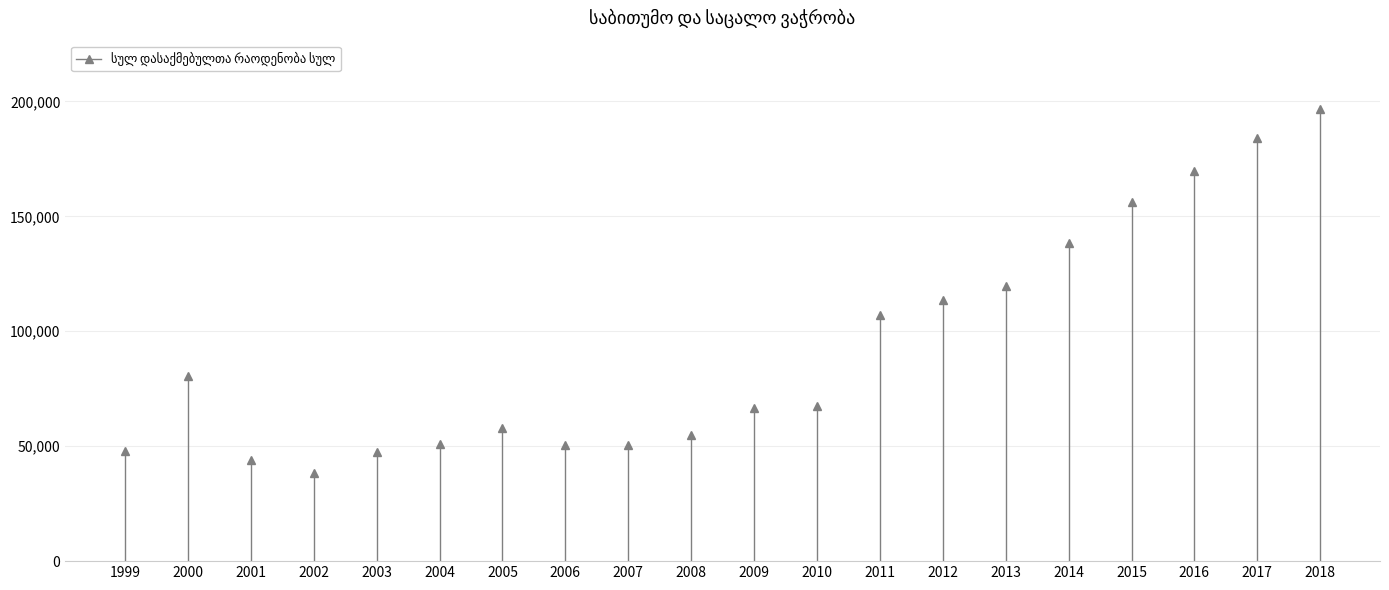

Where does the data first go above 67672?

2000